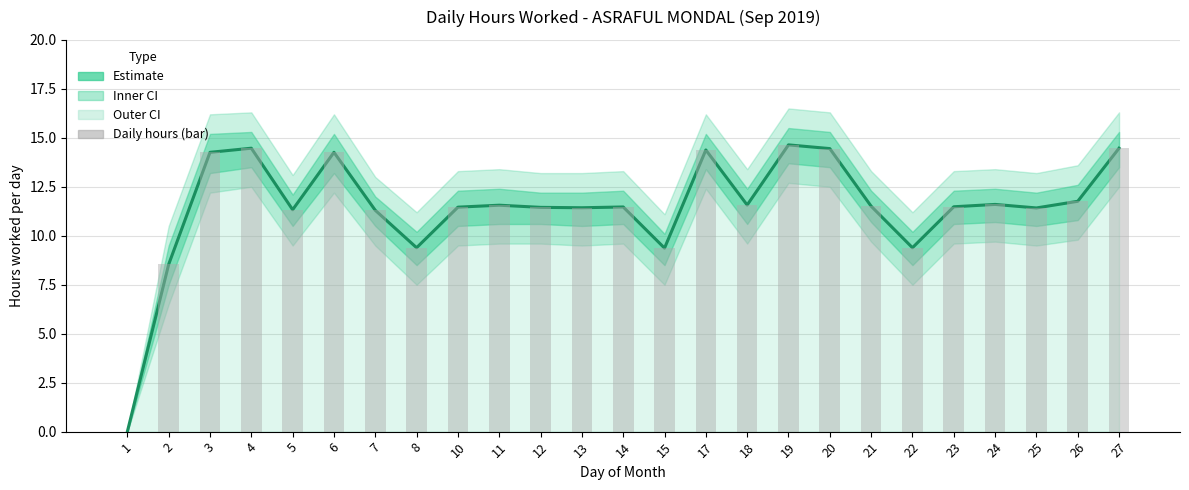

Between 4 and 20, which is larger?

4